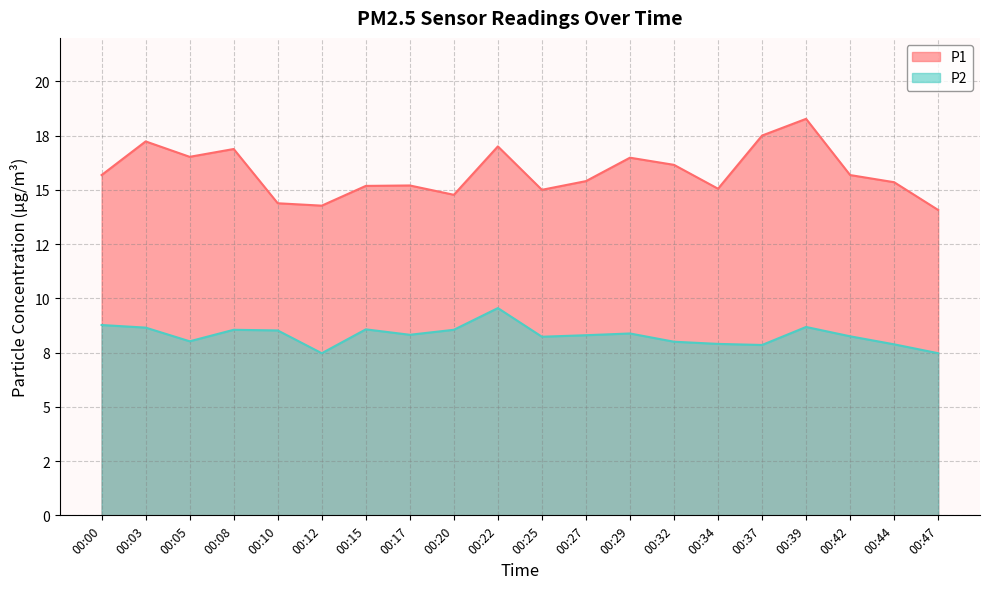

How many lines are shown in the chart?

2